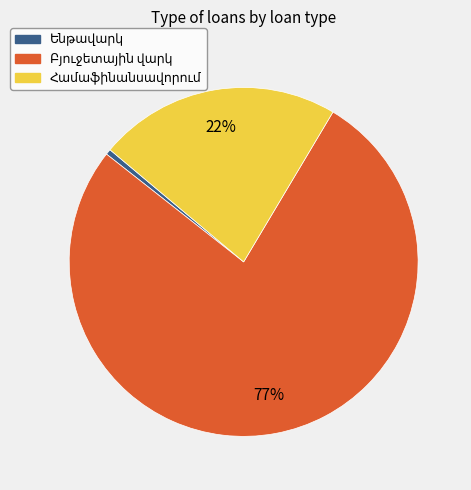

Is there any slice that represents more than half of the pie?

Yes